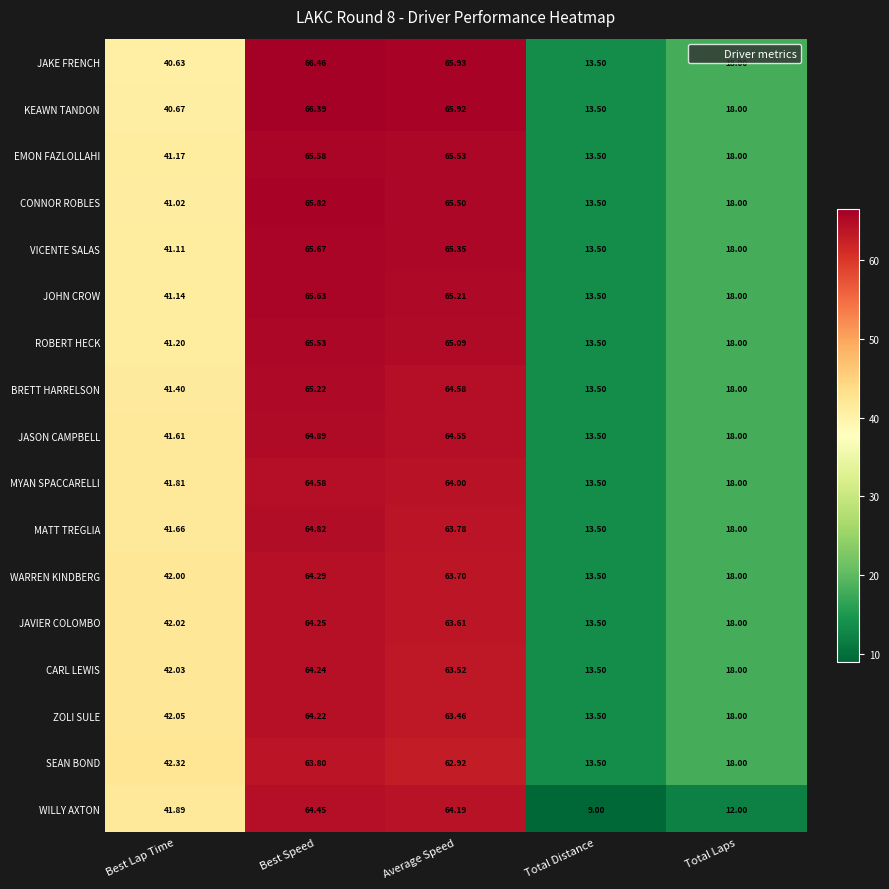

Which series has the largest total across all categories?

JAKE FRENCH